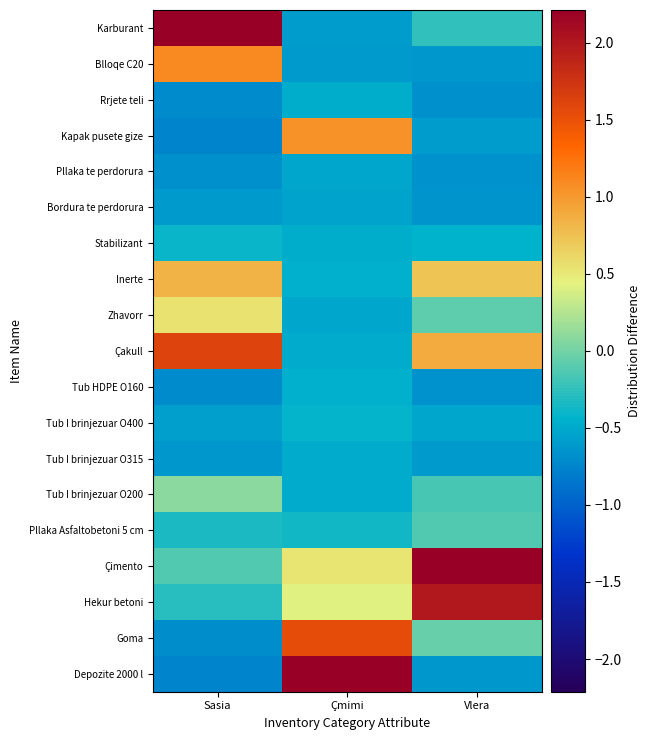

Reading left to right, list all the values displayed in this chart.

Depozite 2000 l: Sasia=-0.8	Çmimi=3.4	Vlera=-0.6
Goma: Sasia=-0.7	Çmimi=1.5	Vlera=-0.0
Hekur betoni: Sasia=-0.3	Çmimi=0.4	Vlera=2.0
Çimento: Sasia=-0.1	Çmimi=0.5	Vlera=3.1
Pllaka Asfaltobetoni 5 cm: Sasia=-0.3	Çmimi=-0.4	Vlera=-0.1
Tub I brinjezuar O200: Sasia=0.1	Çmimi=-0.5	Vlera=-0.2
Tub I brinjezuar O315: Sasia=-0.6	Çmimi=-0.5	Vlera=-0.6
Tub I brinjezuar O400: Sasia=-0.6	Çmimi=-0.4	Vlera=-0.5
Tub HDPE O160: Sasia=-0.7	Çmimi=-0.5	Vlera=-0.7
Çakull: Sasia=1.6	Çmimi=-0.5	Vlera=0.9
Zhavorr: Sasia=0.5	Çmimi=-0.5	Vlera=-0.1
Inerte: Sasia=0.8	Çmimi=-0.5	Vlera=0.7
Stabilizant: Sasia=-0.4	Çmimi=-0.5	Vlera=-0.4
Bordura te perdorura: Sasia=-0.6	Çmimi=-0.5	Vlera=-0.6
Pllaka te perdorura: Sasia=-0.7	Çmimi=-0.5	Vlera=-0.7
Kapak pusete gize: Sasia=-0.7	Çmimi=1.0	Vlera=-0.6
Rrjete teli: Sasia=-0.7	Çmimi=-0.5	Vlera=-0.7
Blloqe C20: Sasia=1.1	Çmimi=-0.6	Vlera=-0.6
Karburant: Sasia=3.1	Çmimi=-0.6	Vlera=-0.2